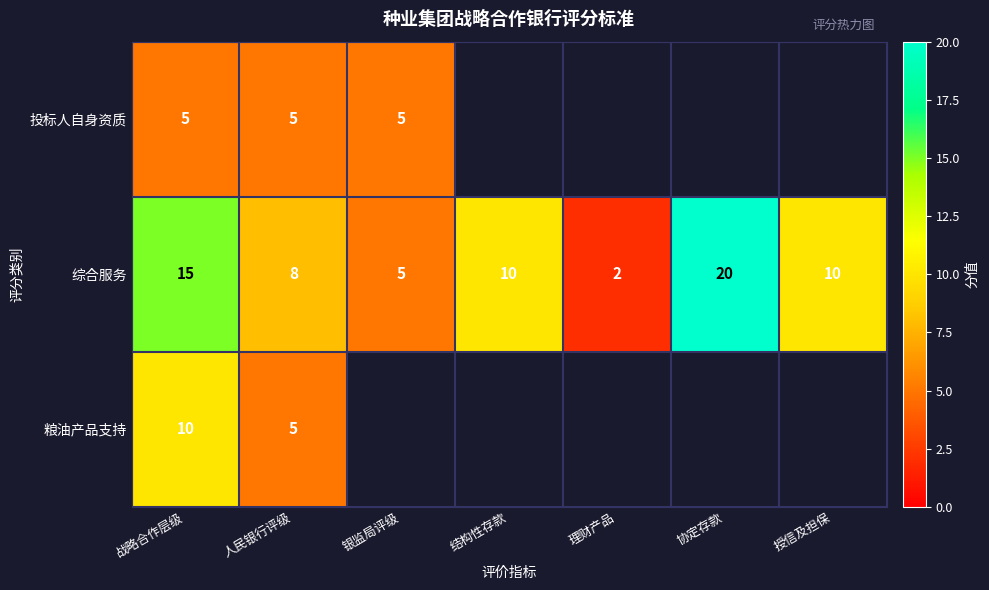

The value of 综合服务 at 战略合作层级 is 8.4. True or false?

False